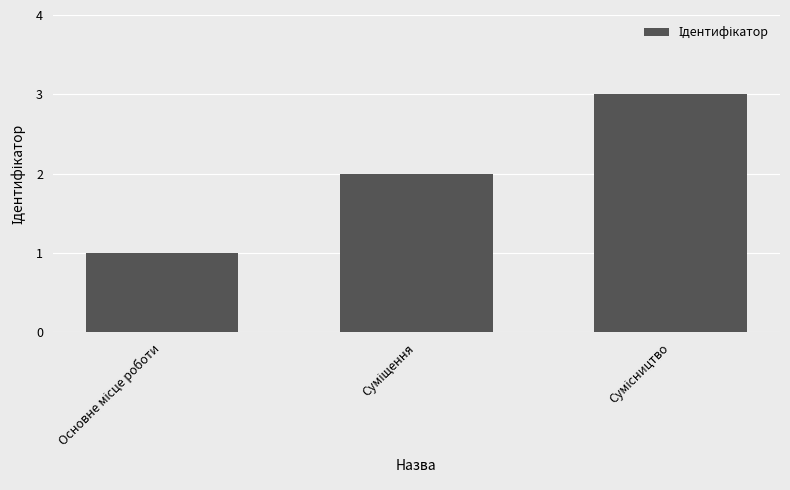

What is the sum of all values?

6